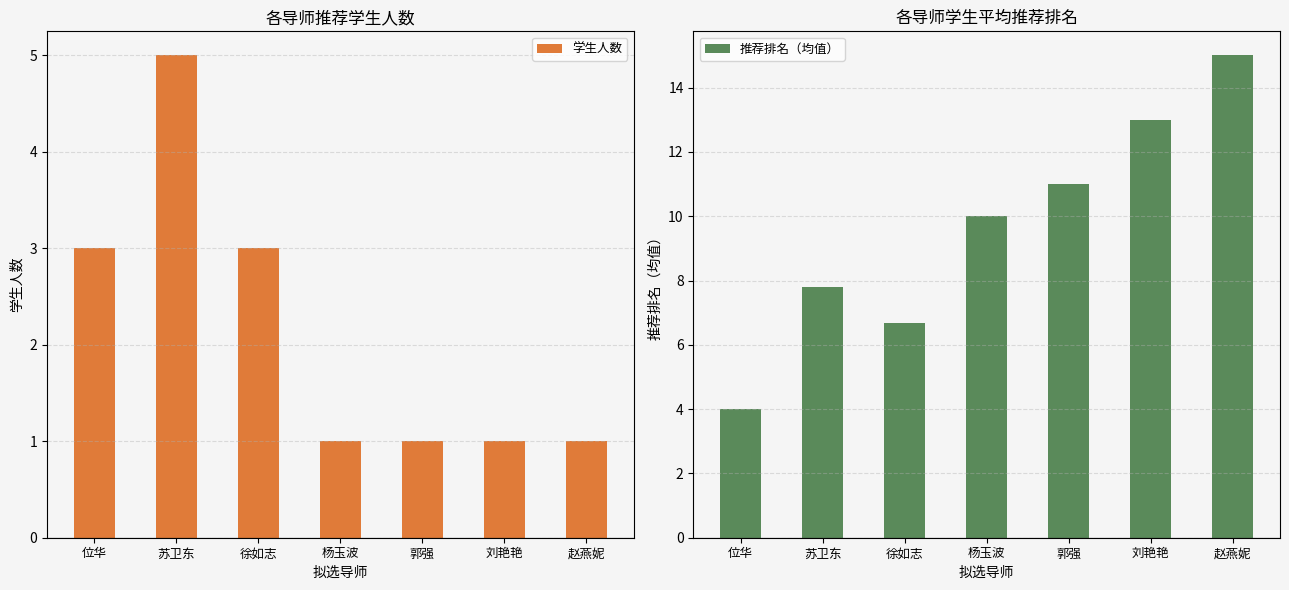

How many data points does each series have?

7